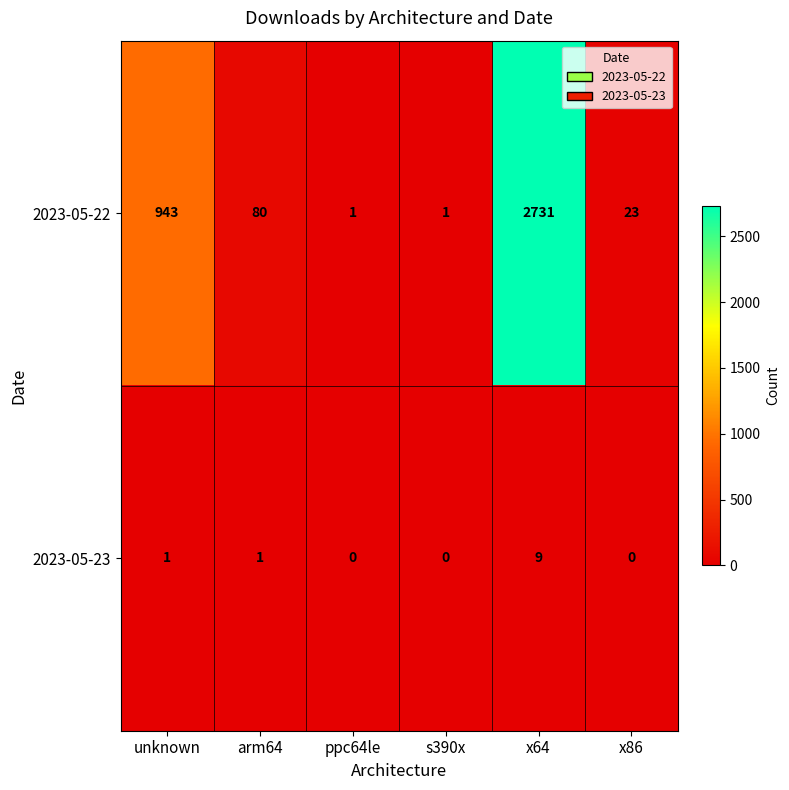

What is the difference between the highest and lowest values at s390x?

1